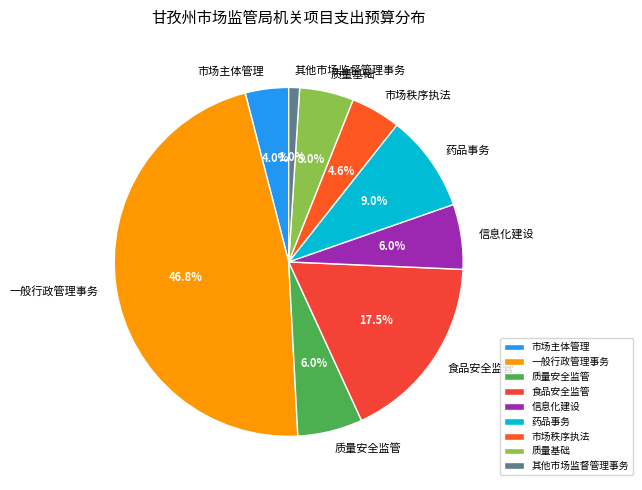

How many segments does this pie chart have?

9